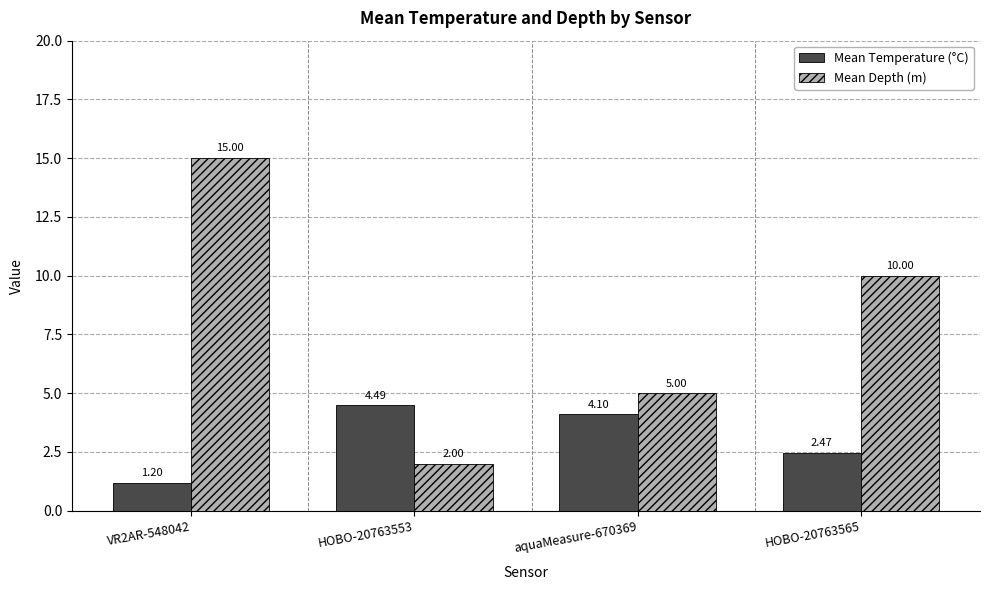

The value of Mean Temperature (°C) at HOBO-20763553 is 4.5. True or false?

True